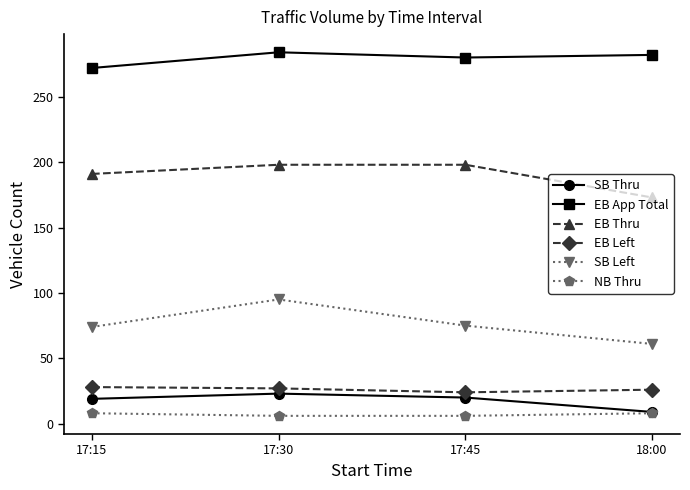

Which series has the largest range (max minus min)?

SB Left